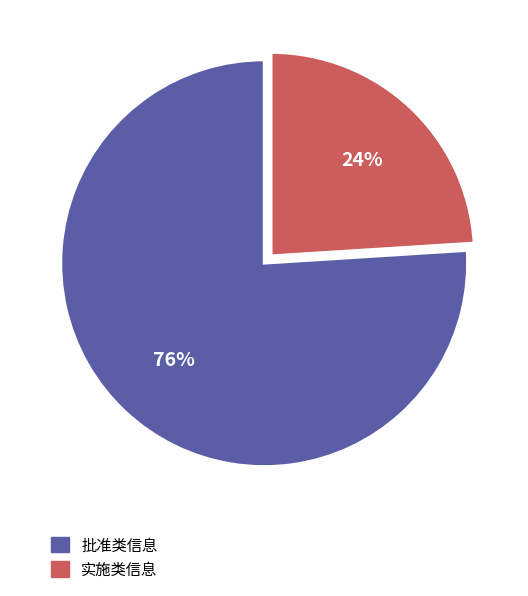

Count the number of slices in the pie.

2